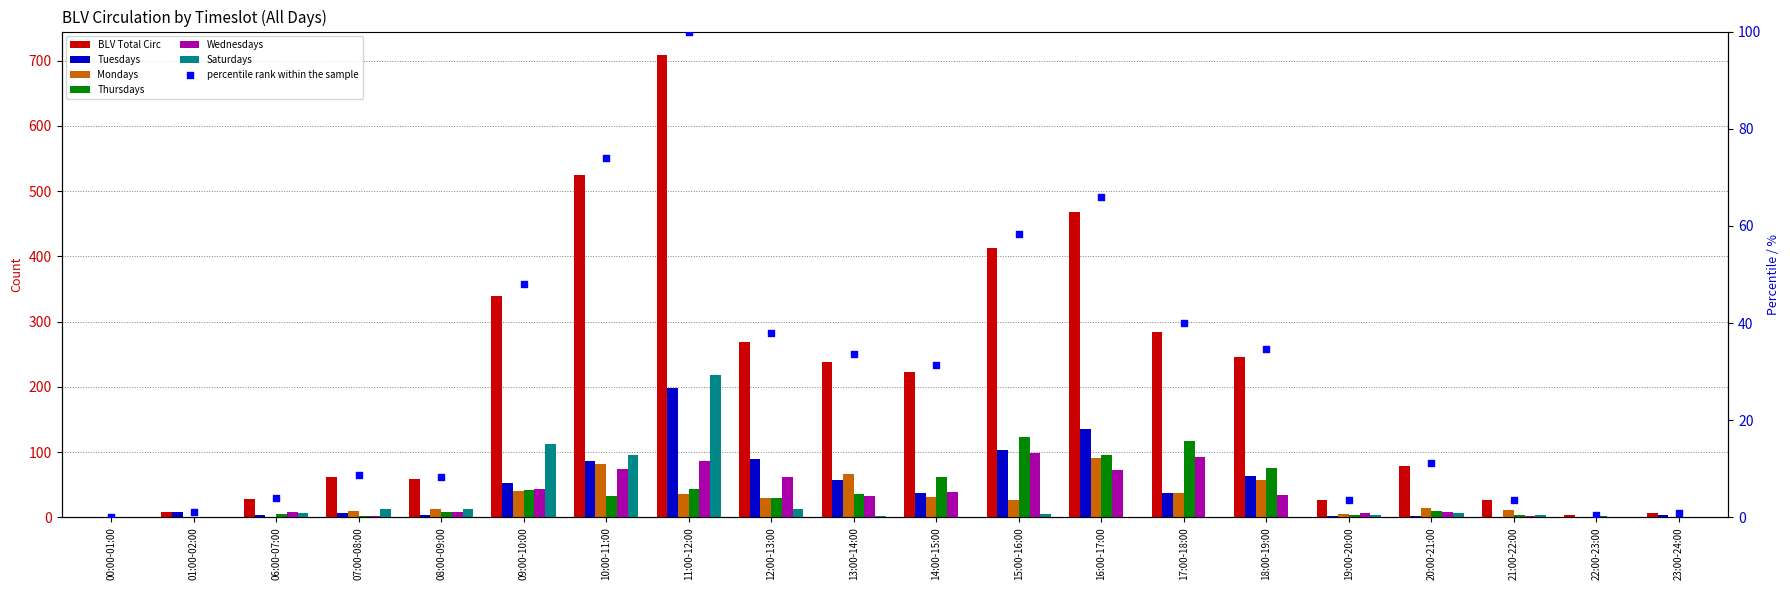

What are all the series names shown in the legend?

BLV Total Circ, Tuesdays, Mondays, Thursdays, Wednesdays, Saturdays